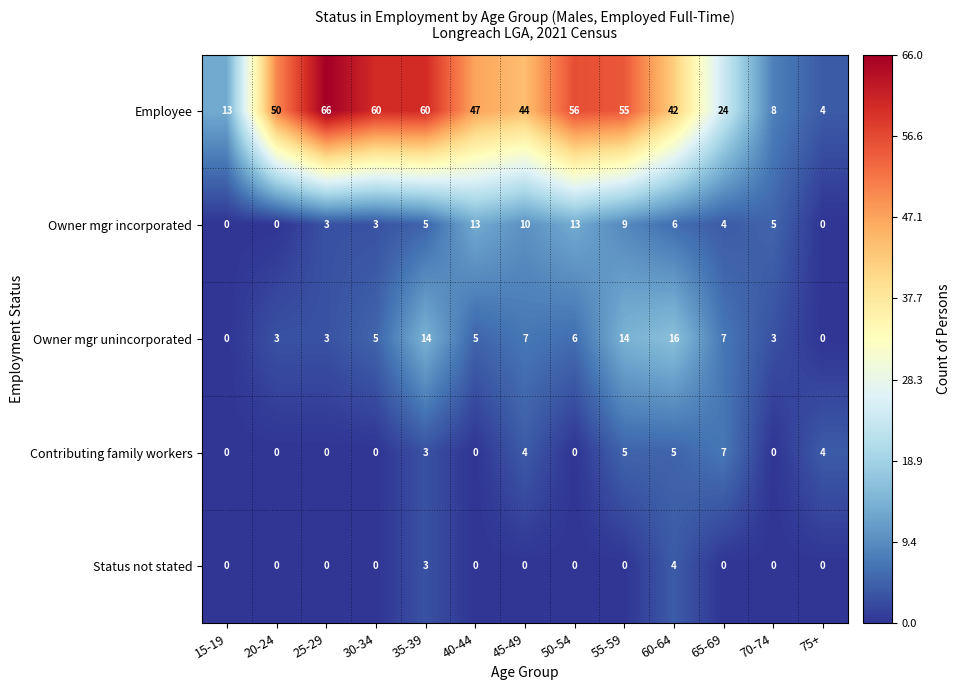

Is it true that Contributing family workers equals 5 at 60-64?

True